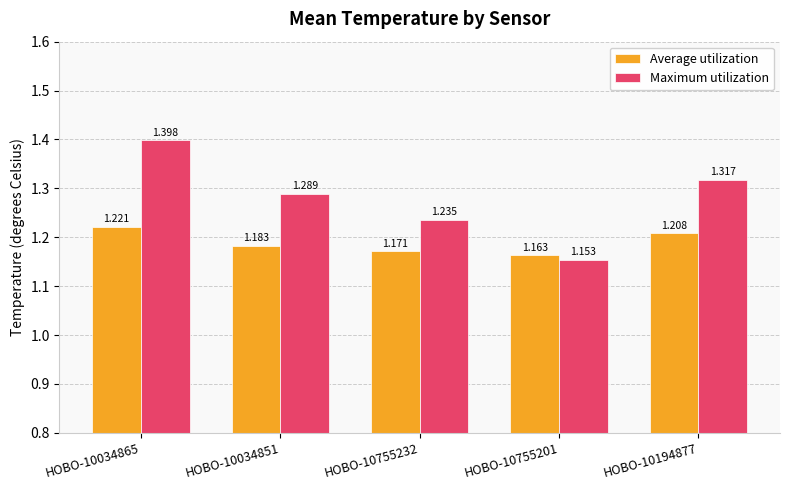

What is the sum of all Maximum utilization values?

6.4